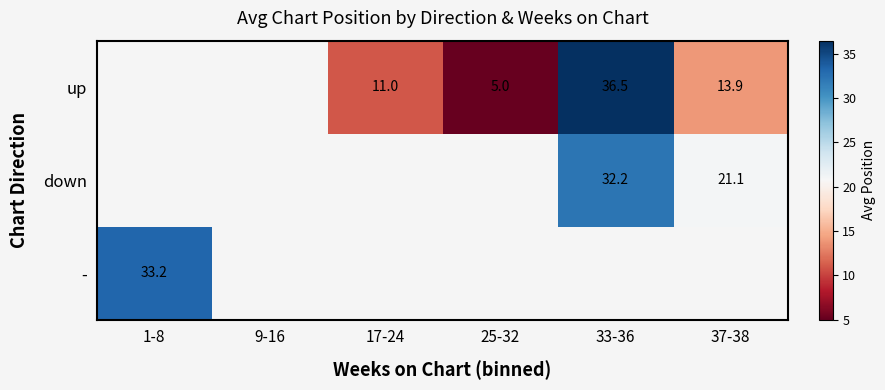

What is the difference between the highest and lowest values at 37-38?

7.2